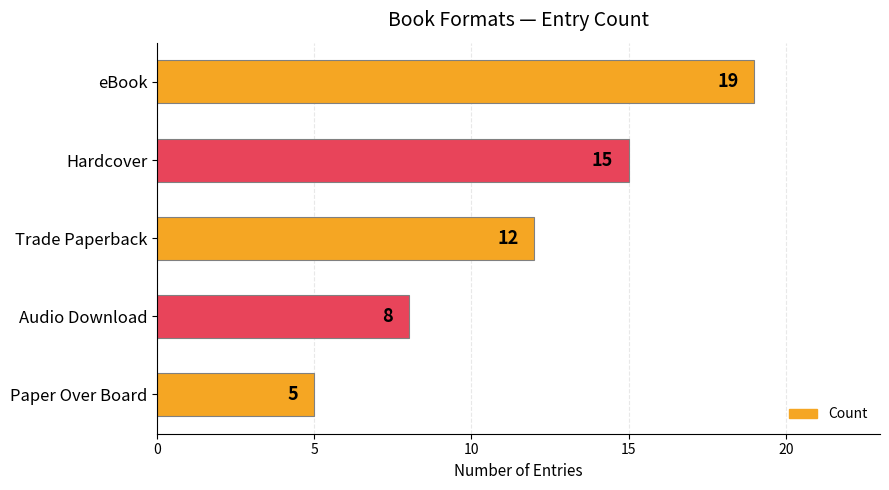

What is the change in value from eBook to Hardcover?

-4